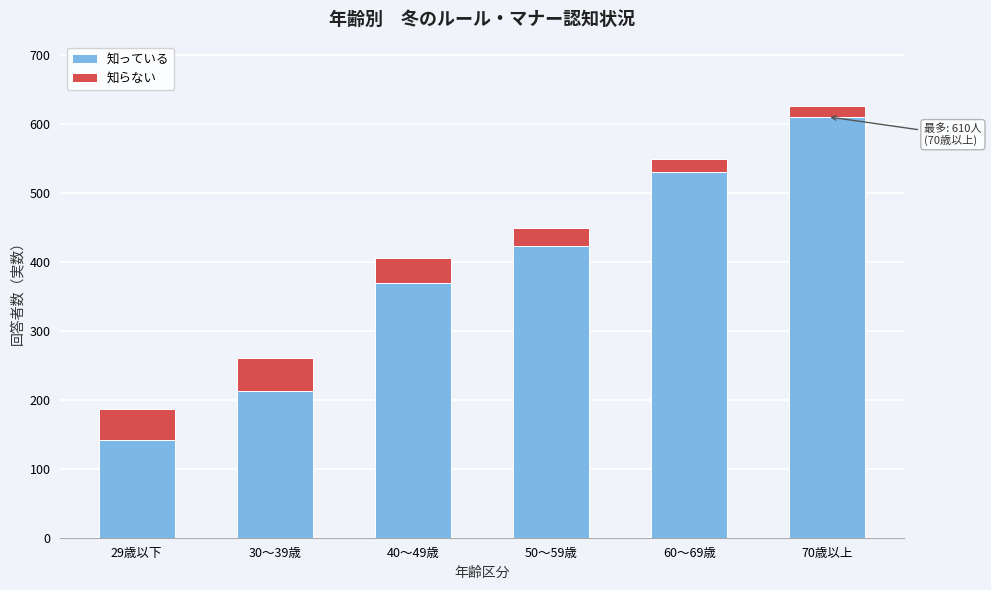

Reading right to left, transcribe the values for 知っている.

70歳以上=610	60～69歳=530	50～59歳=422	40～49歳=369	30～39歳=212	29歳以下=141